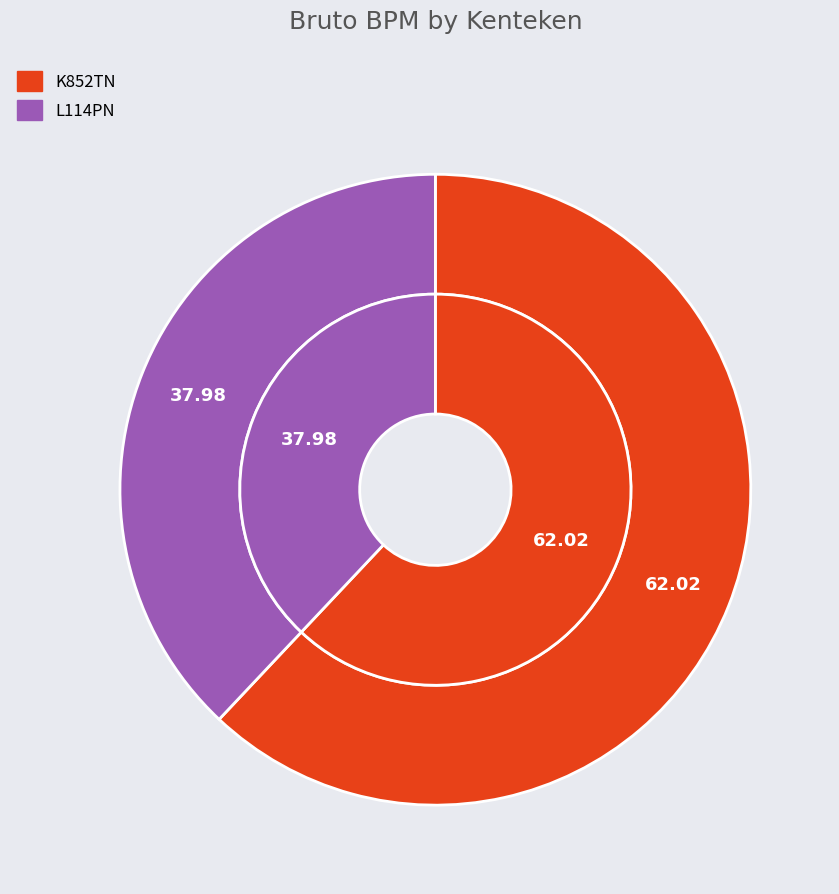

What percentage is the K852TN slice, to the nearest percent?

62%